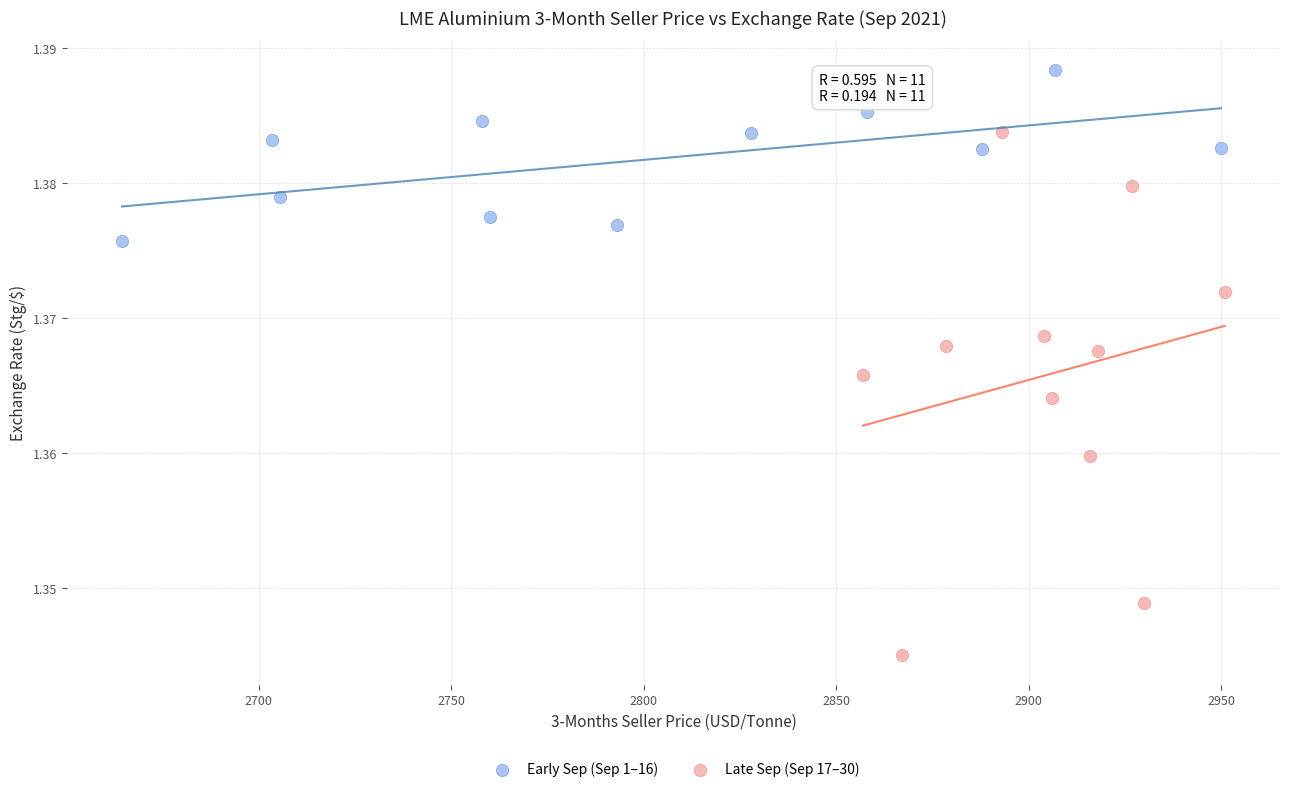

Which series has the widest spread of Y values?

Late Sep (Sep 17–30)